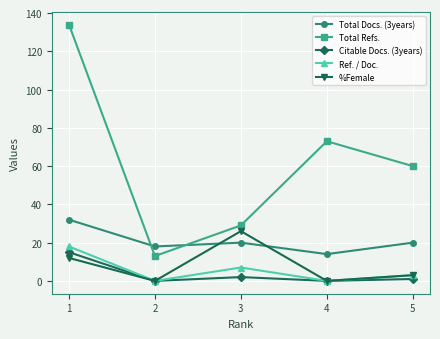

What is the value of the Total Refs. point at the 5th from the left?

60